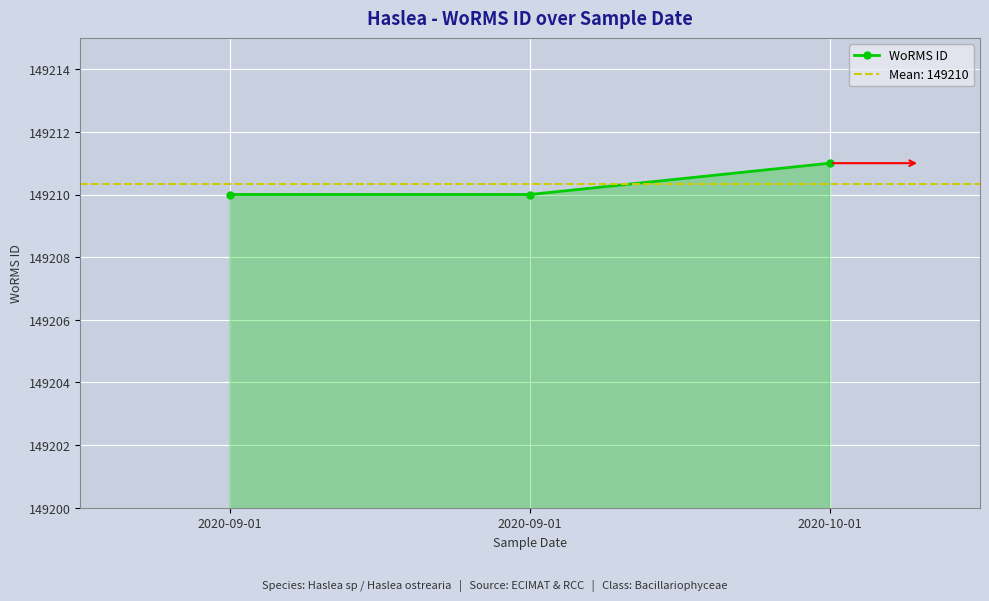

Is it true that the value at 2020-10-01 is 92107?

False